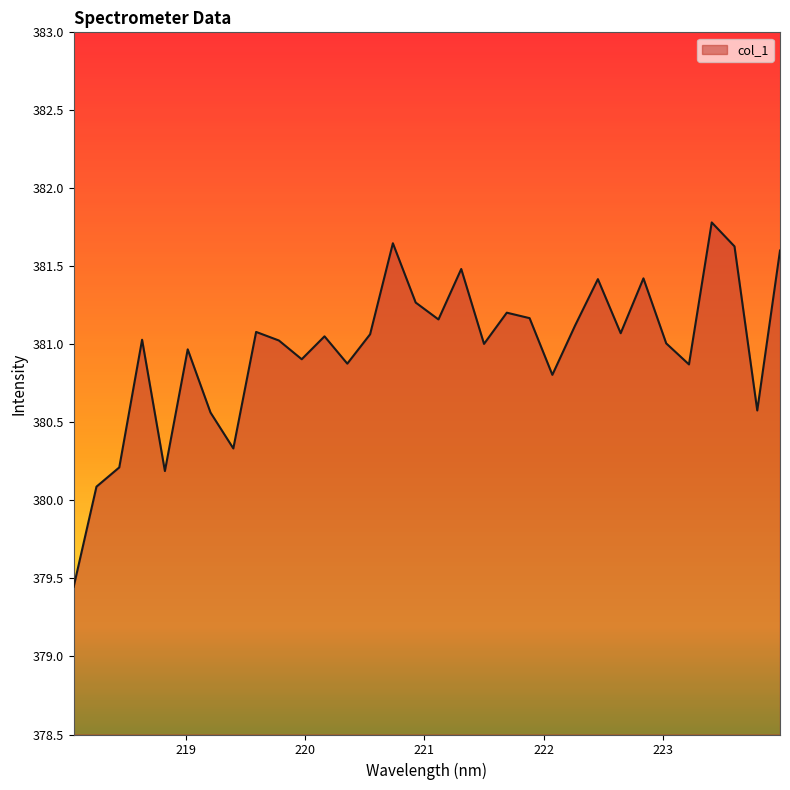

What is the difference between the maximum and minimum values?

2.3